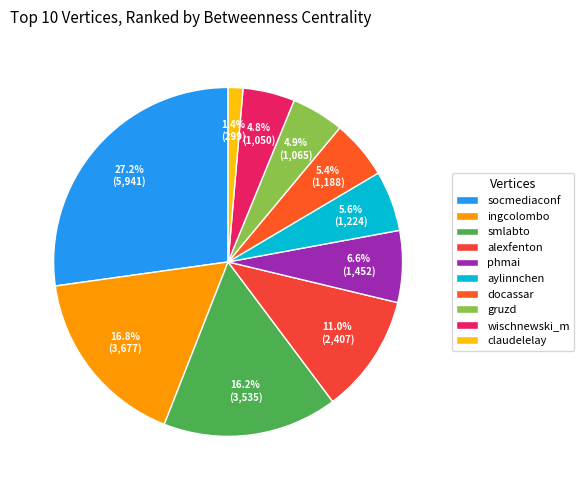

Which has a higher value, wischnewski_m or alexfenton?

alexfenton